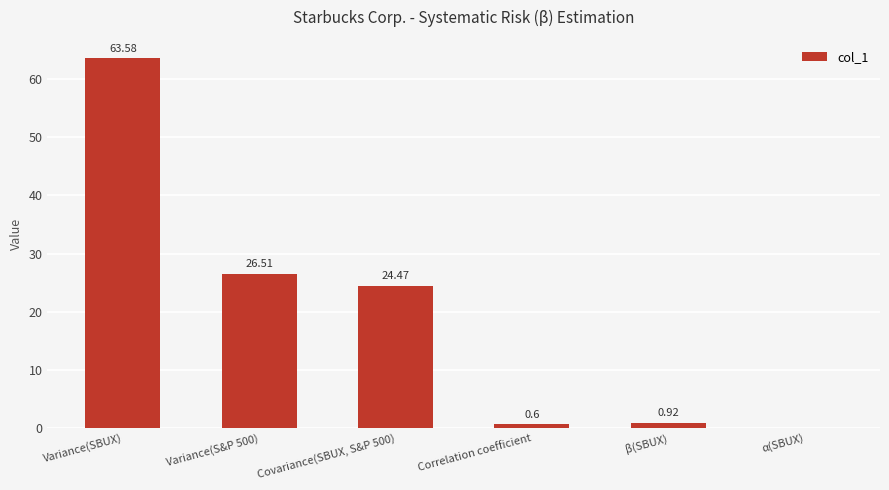

Which category has the highest value across all series?

Variance(SBUX)